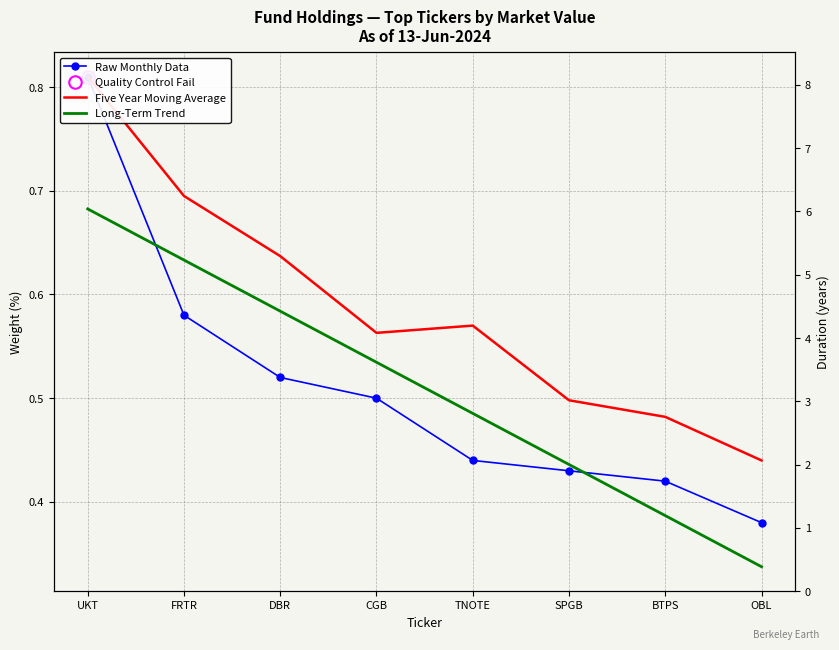

True or false: Raw Monthly Data has a value of 0.3 at DBR.

False